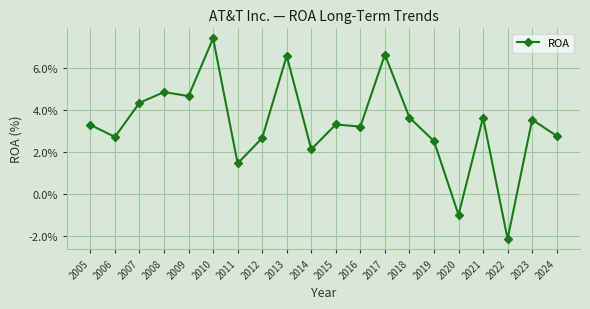

How many points are lower than both their immediate neighbors (excluding endpoints)?

7